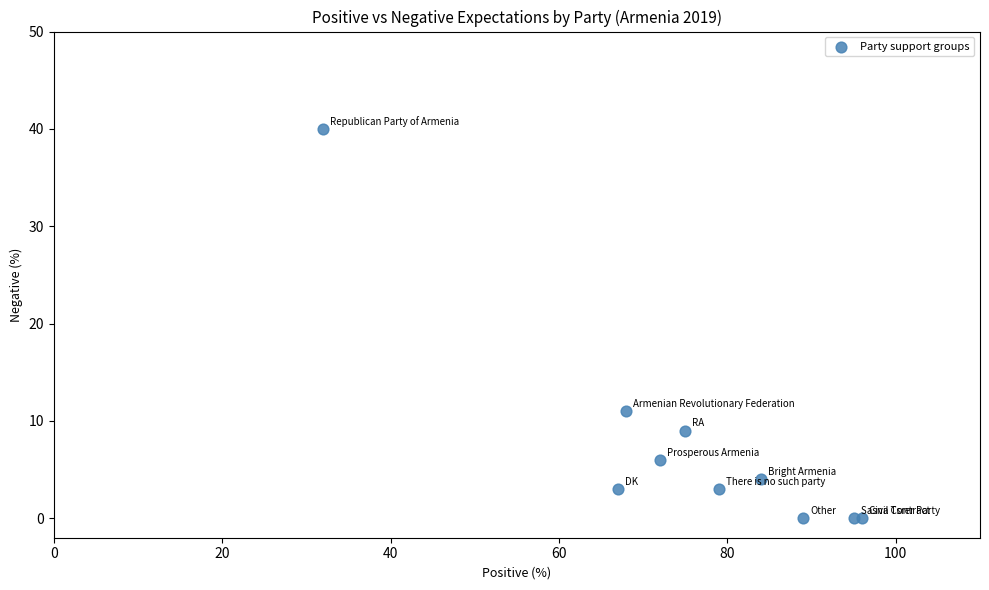

What Y value in the scatter plot is closest to 20?

11